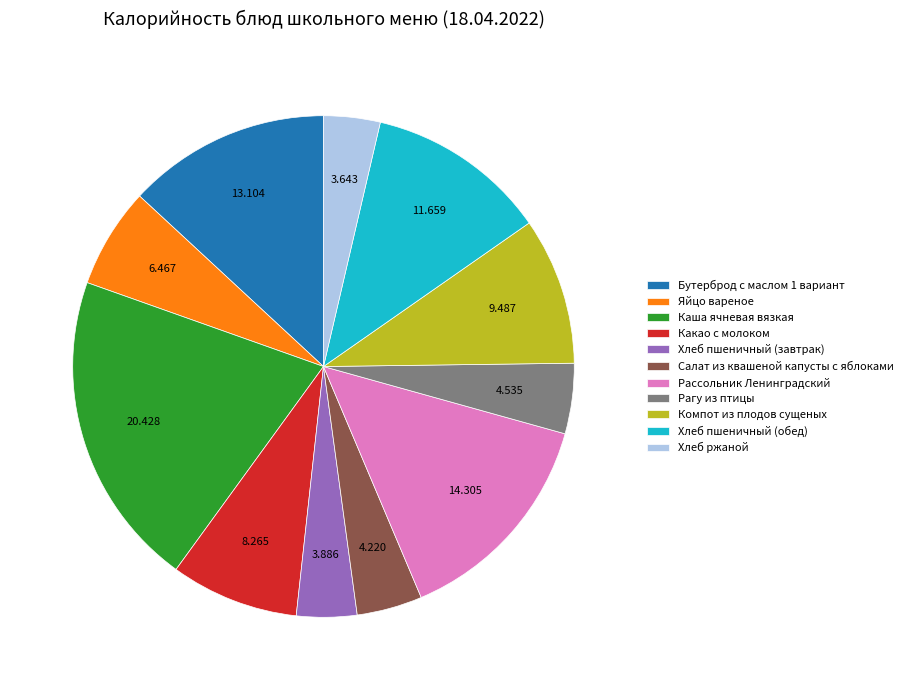

Is it true that Бутерброд с маслом 1 вариант is 13% of the pie?

True